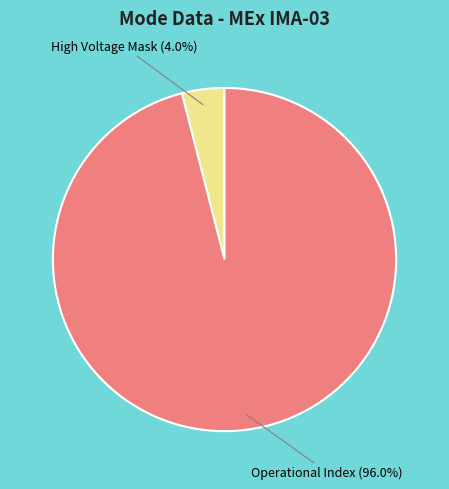

What is the largest slice in the pie chart?

Operational Index